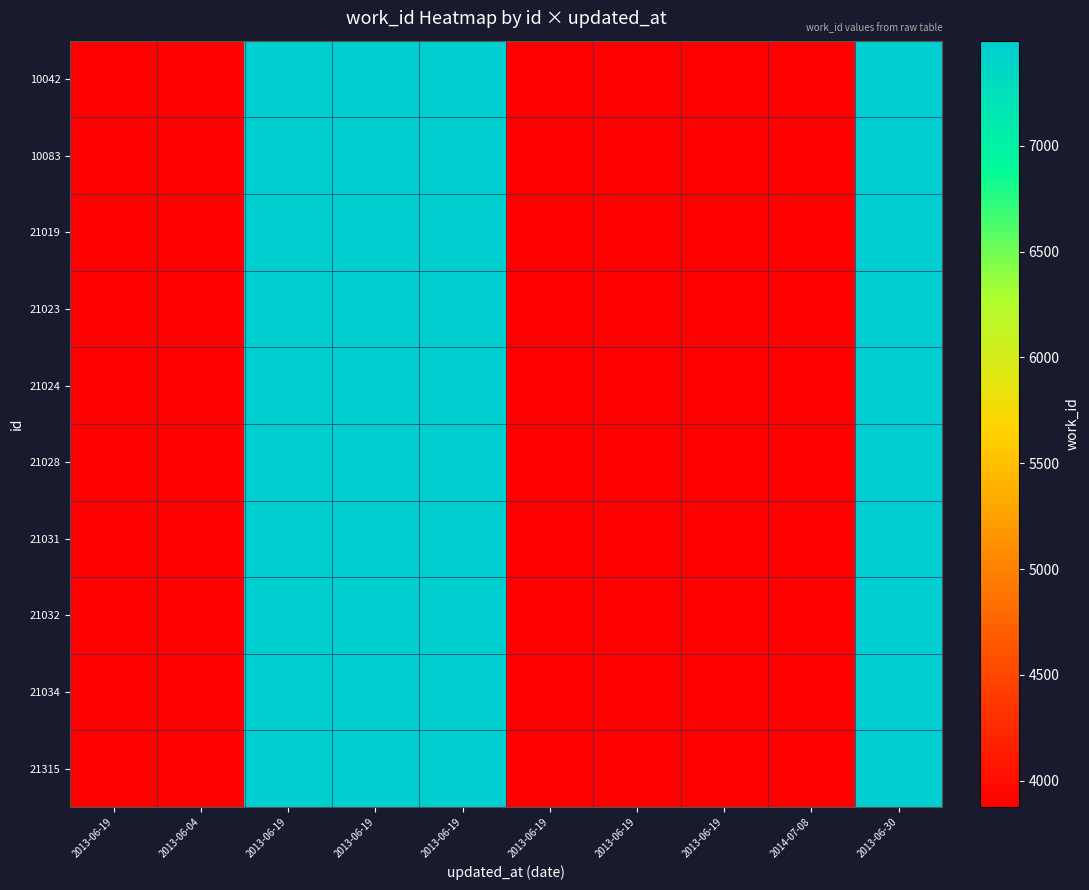

What is the minimum value shown in the chart?

3876